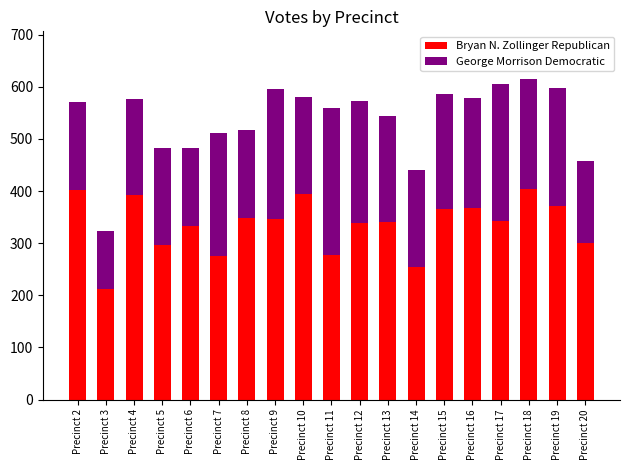

Count the number of data series in this chart.

2